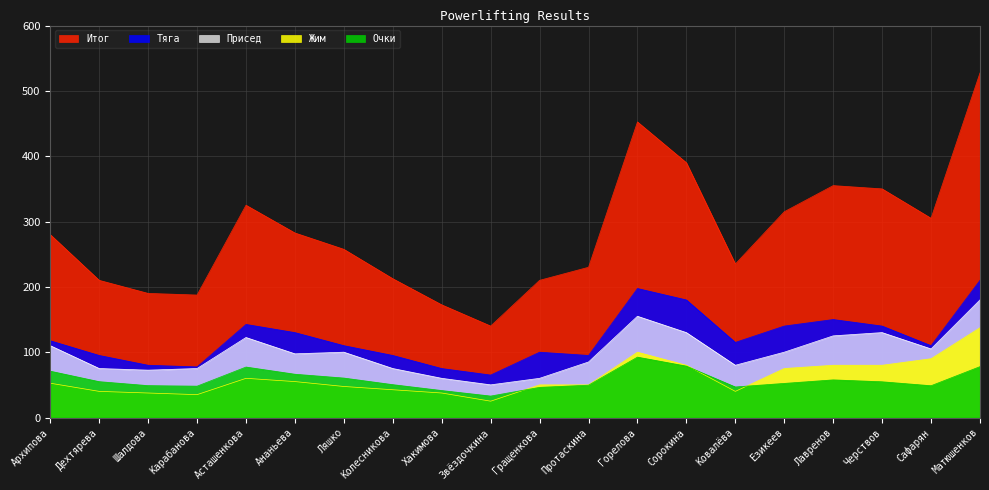

Does the chart display data point markers on the line(s)?

No